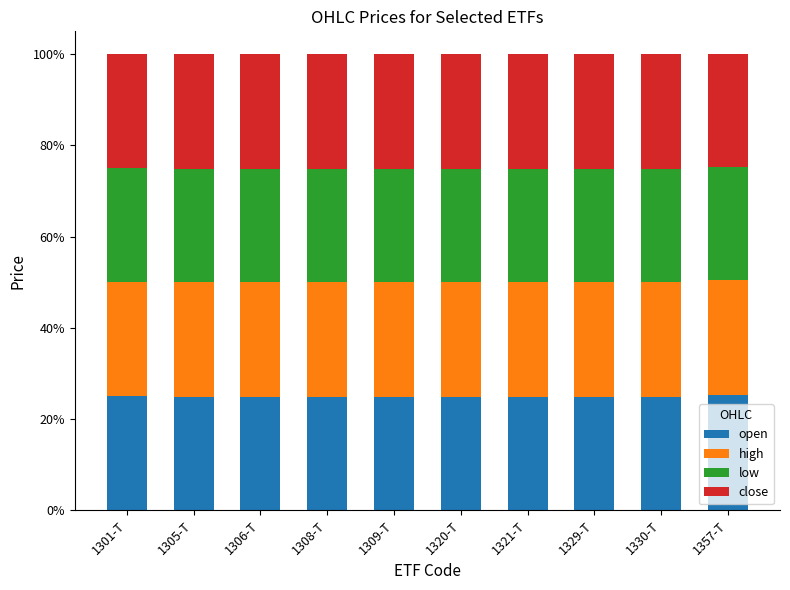

How many bars are there in total?

10